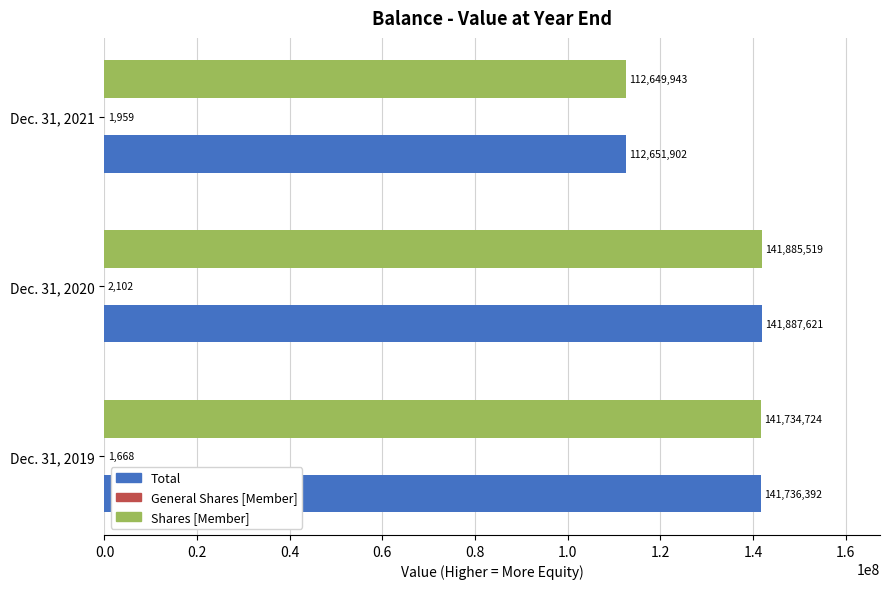

The Total series shows 141736392 at Dec. 31, 2019. True or false?

True